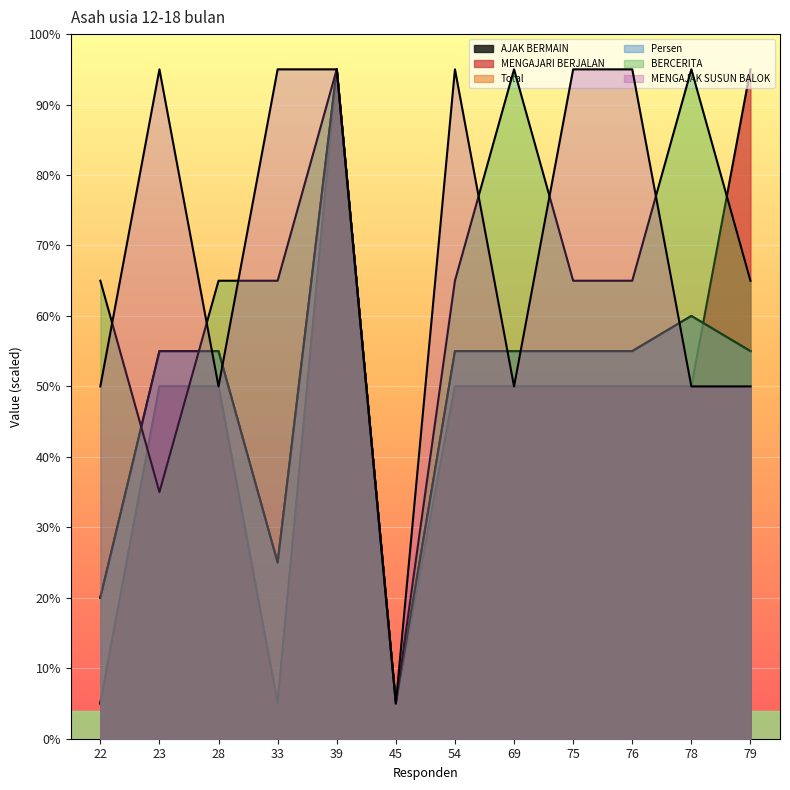

At which category does MENGAJARI BERJALAN reach its first local peak?

39